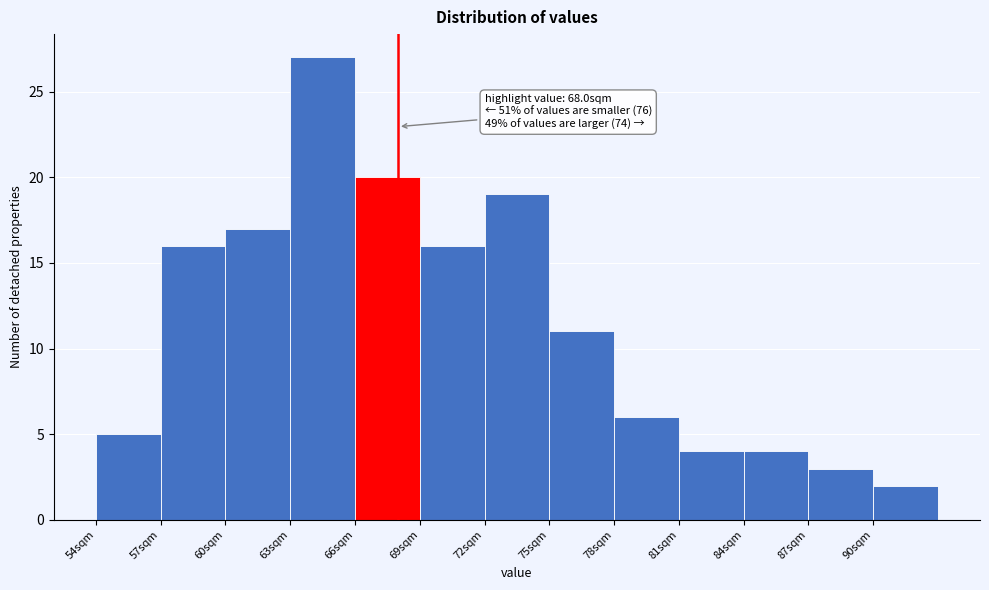

Over which range of the x-axis is the bar tallest?

63 to 66